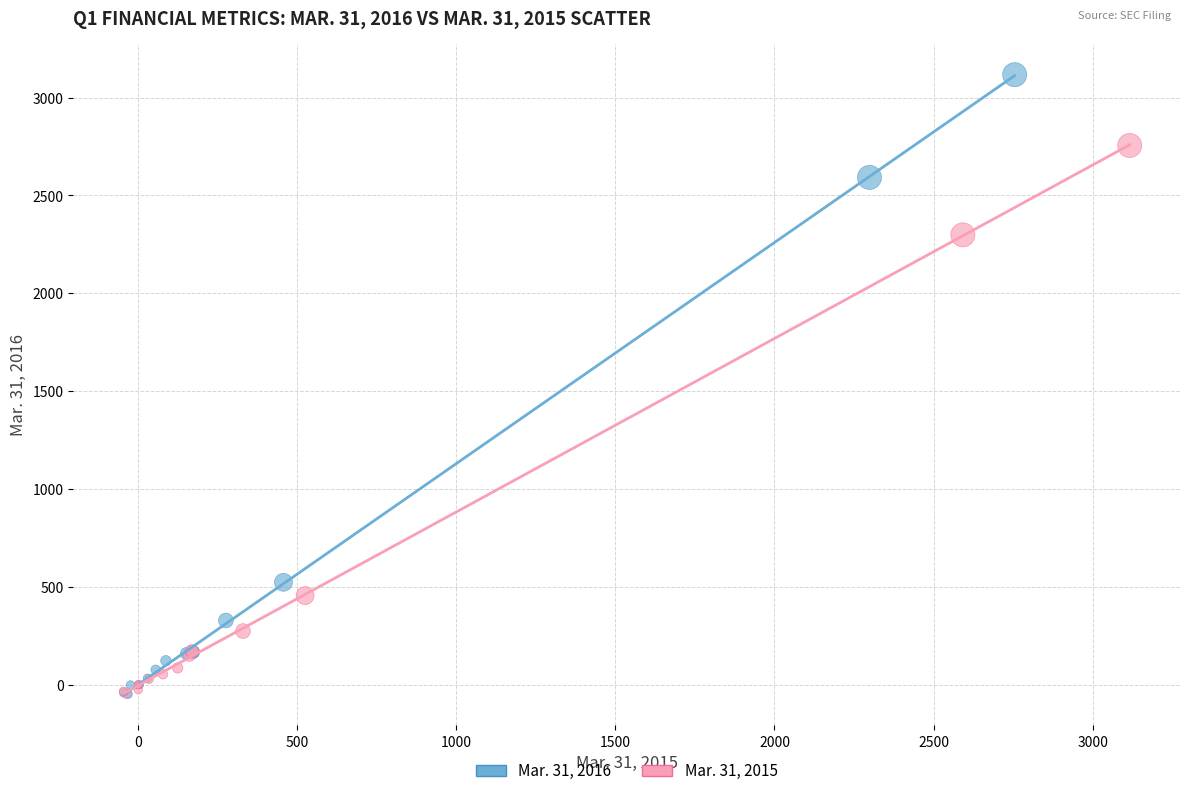

Which series has the largest Y range (max minus min)?

Mar. 31, 2016